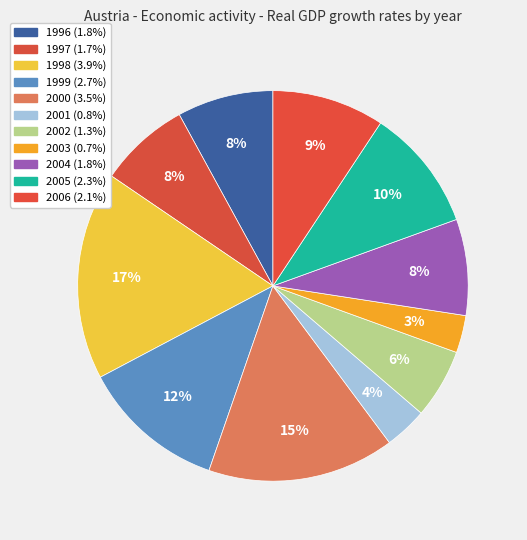

How many segments does this pie chart have?

11